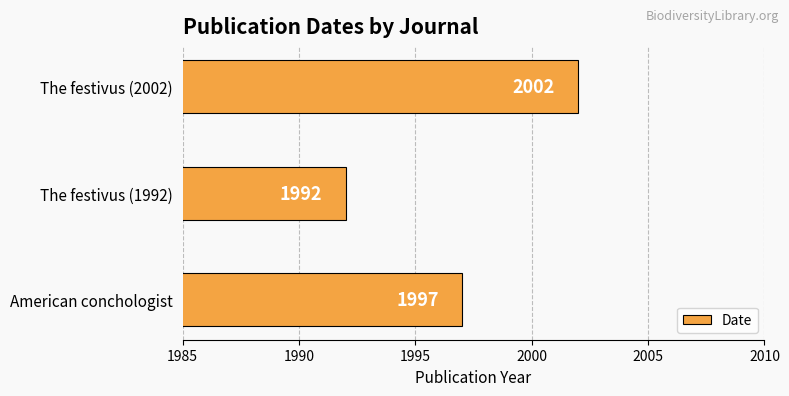

What is the average value?

1997